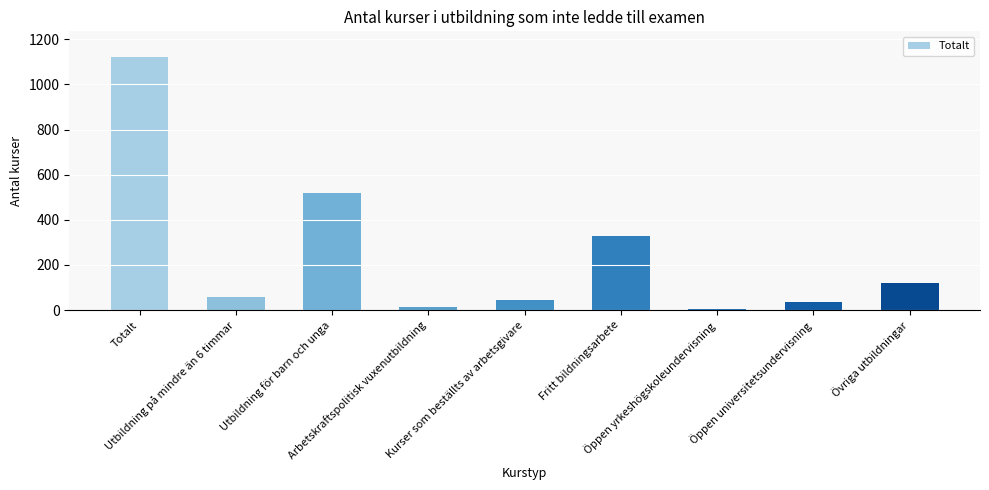

What is the sum of the values at Totalt and Arbetskraftspolitisk vuxenutbildning?

1136